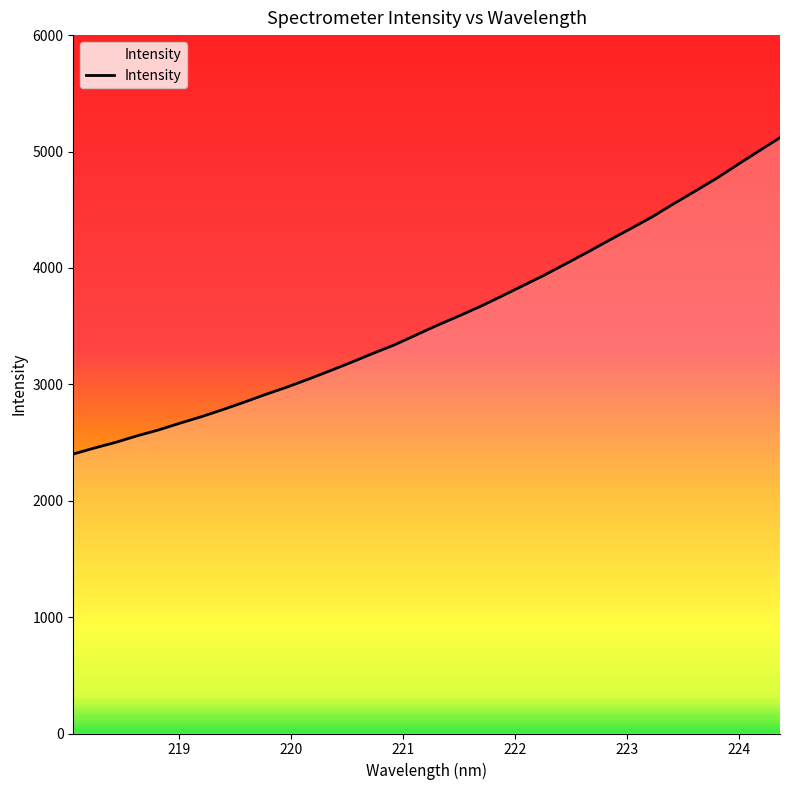

What is the smallest value displayed?

2401.1